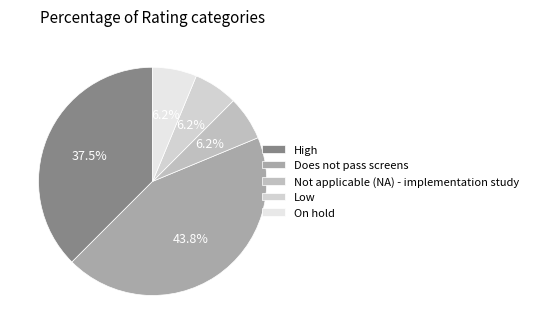

To the nearest percent, what is the combined percentage of High and On hold?

44%